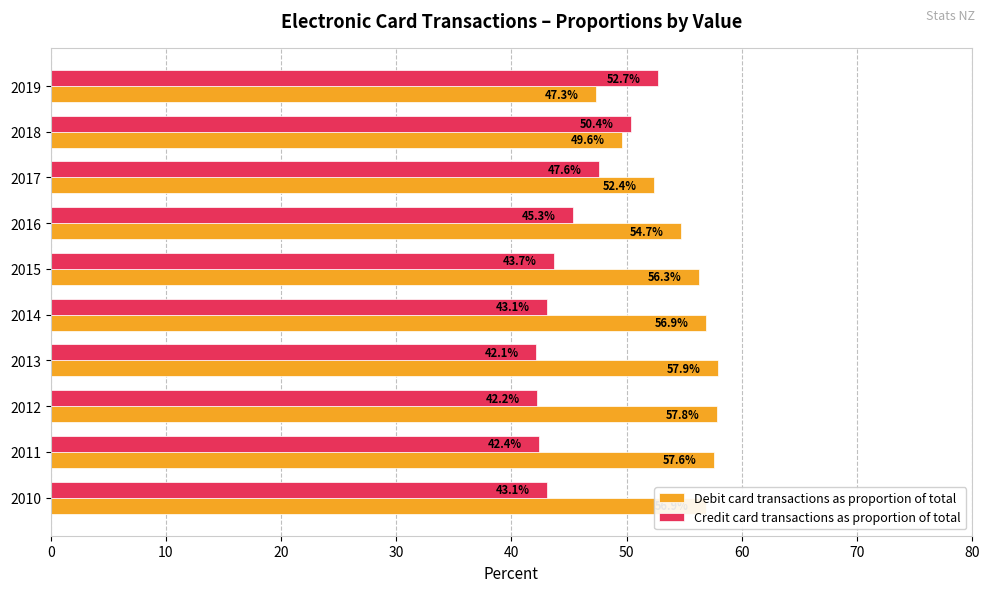

What is the spread (max minus min) of values at 2016?

9.4